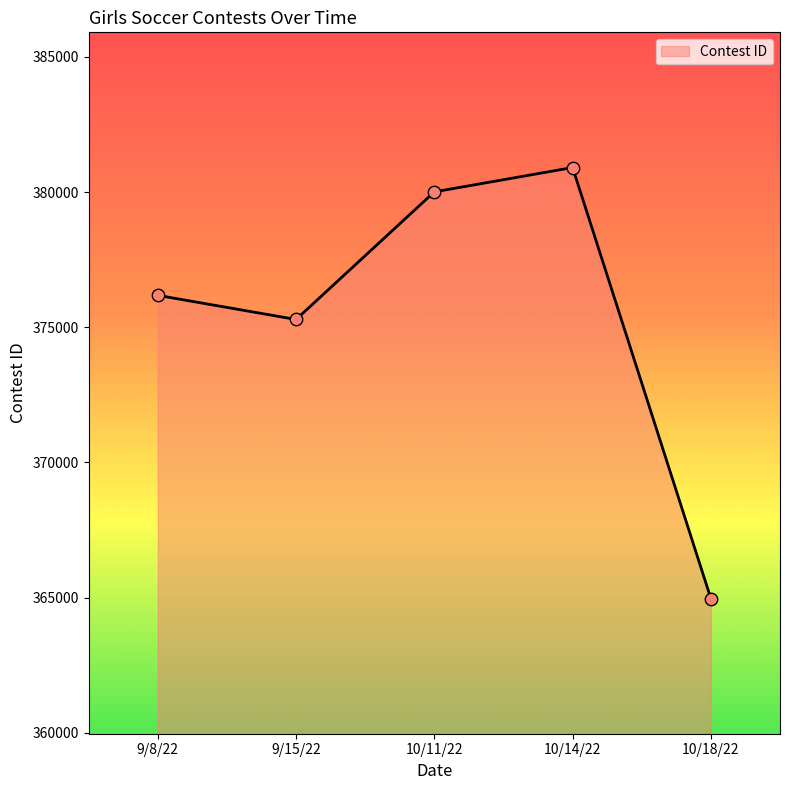

What is the ratio of the value at 10/18/22 to the value at 9/15/22?

1.0